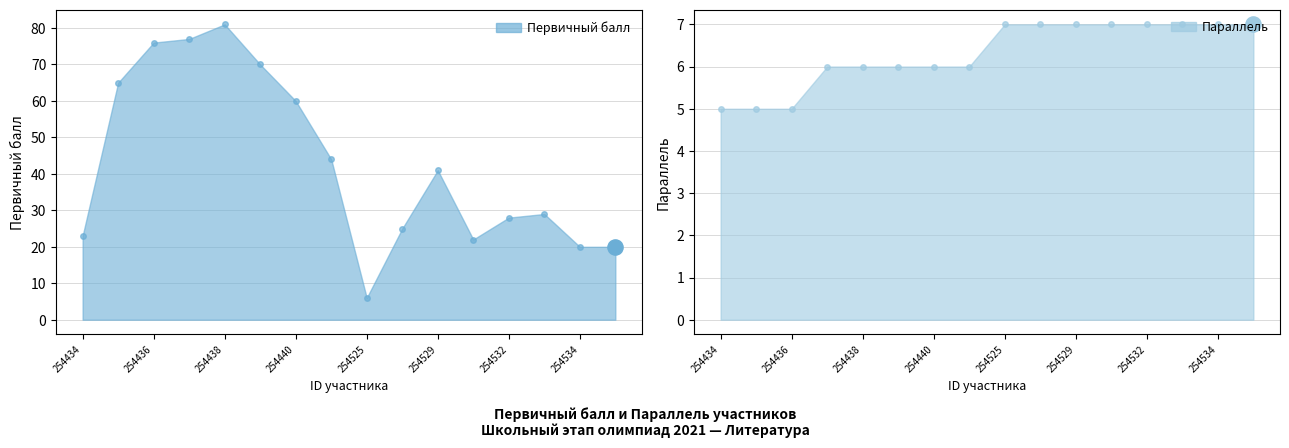

Is the value of Первичный балл at 254533 greater than the value of Параллель at 254436?

Yes